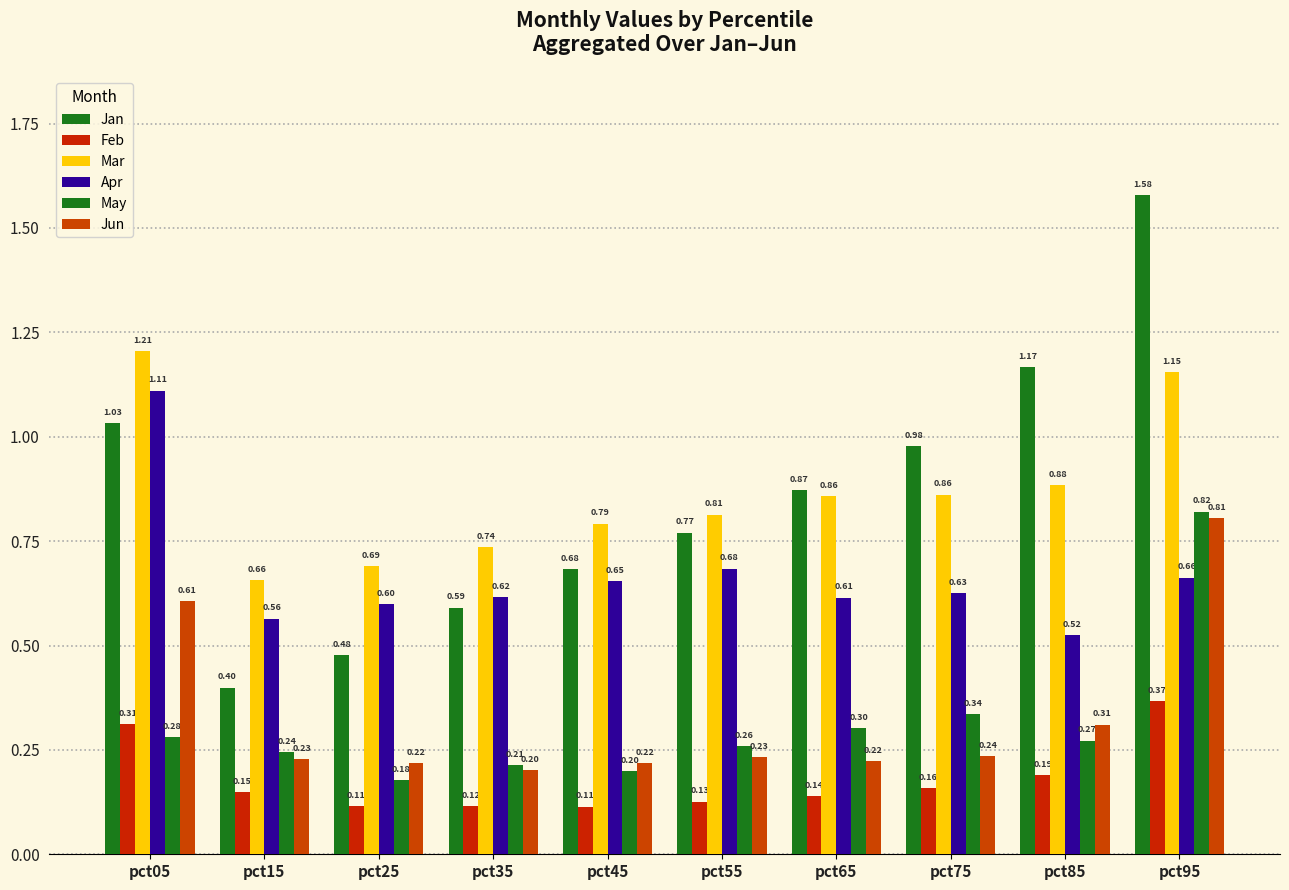

How many data points does each series have?

10